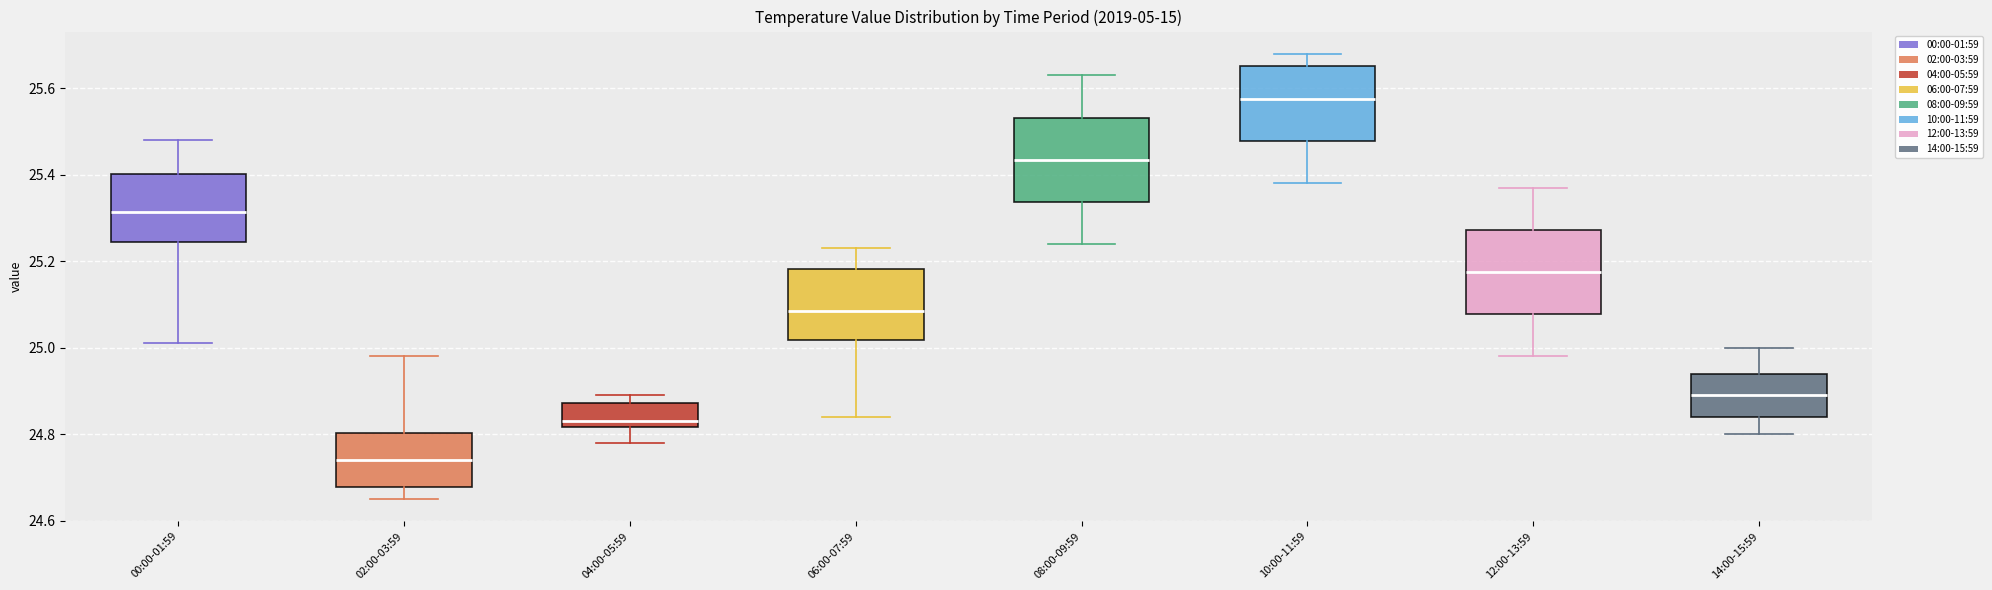

Where is the lower edge of the box for 02:00-03:59 on the y-axis? The values are not printed on the chart, so give them approximately, as read against the axis.

24.68